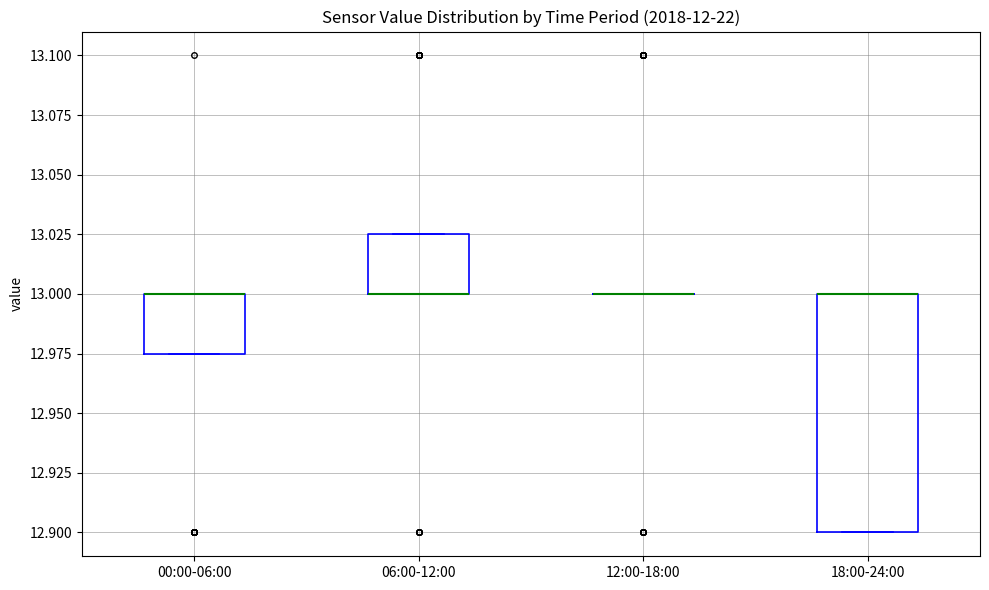

Reading left to right, read every box against the y-axis: the position of its median line, the range the box covers, and the ends of its whiskers. The values are not printed on the chart, so give them approximately, as read against the axis.

00:00-06:00: median 13.000 (drawn on the box's upper edge), box 12.975 to 13.000, whiskers 12.975 to 13.000
06:00-12:00: median 13.000 (drawn on the box's lower edge), box 13.000 to 13.025, whiskers 13.000 to 13.025
12:00-18:00: box collapsed to a line at 13.000, whiskers 13.000 to 13.000
18:00-24:00: median 13.000 (drawn on the box's upper edge), box 12.900 to 13.000, whiskers 12.900 to 13.000